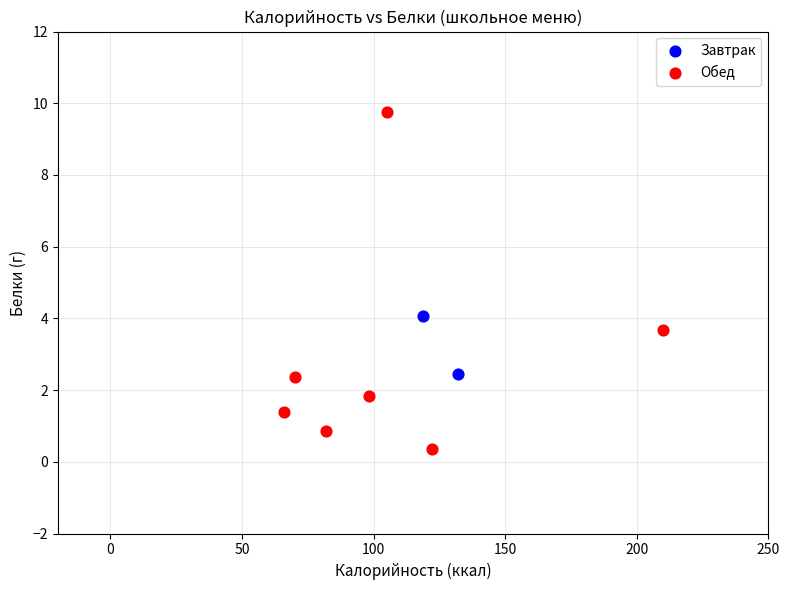

What are all the series names shown in the legend?

Завтрак, Обед